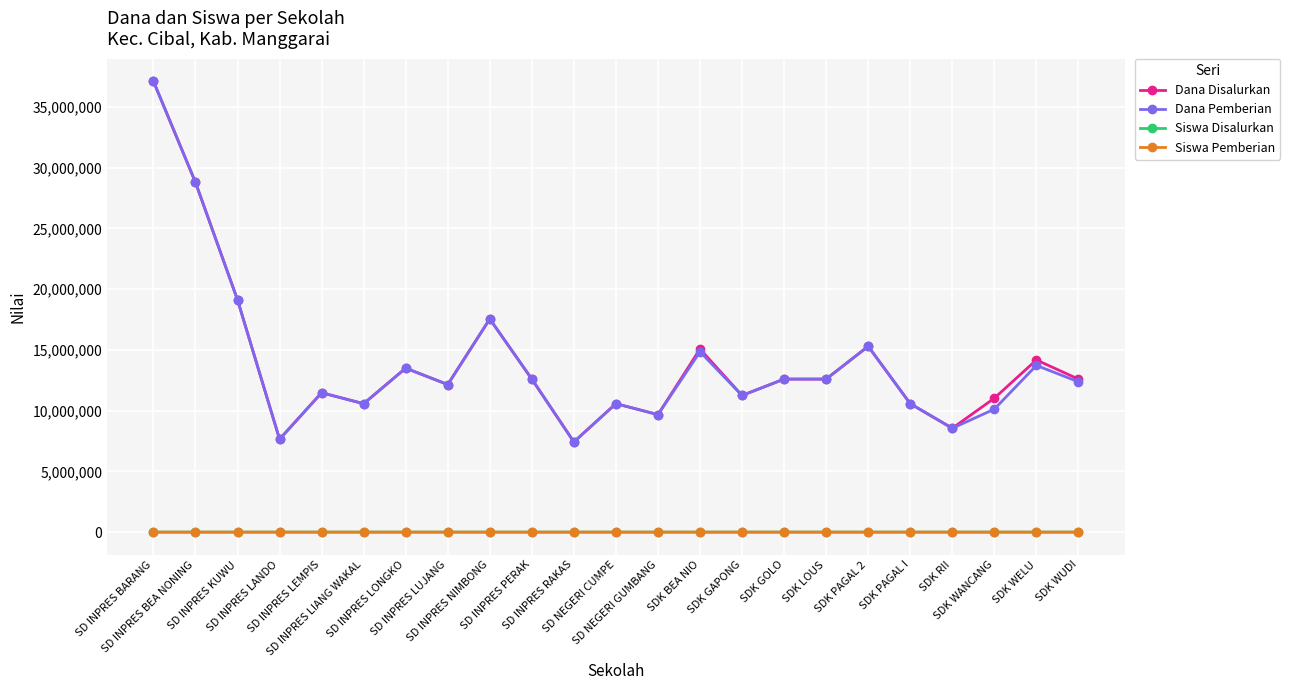

At how many categories does at least one series exceed 6868908?

23